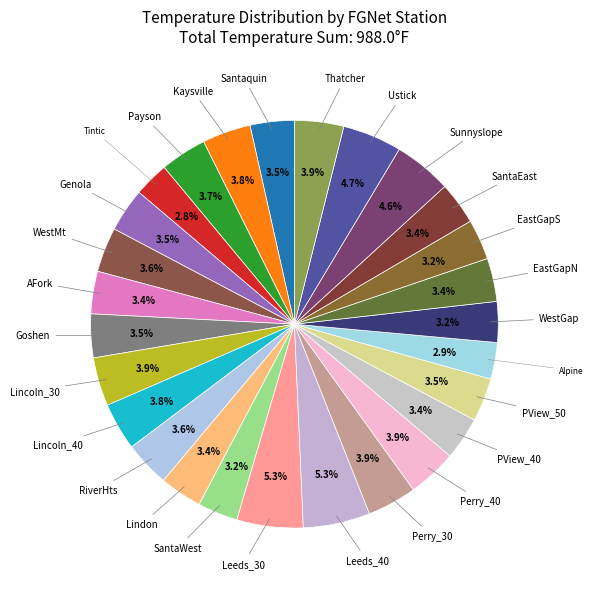

Count the number of slices in the pie.

27